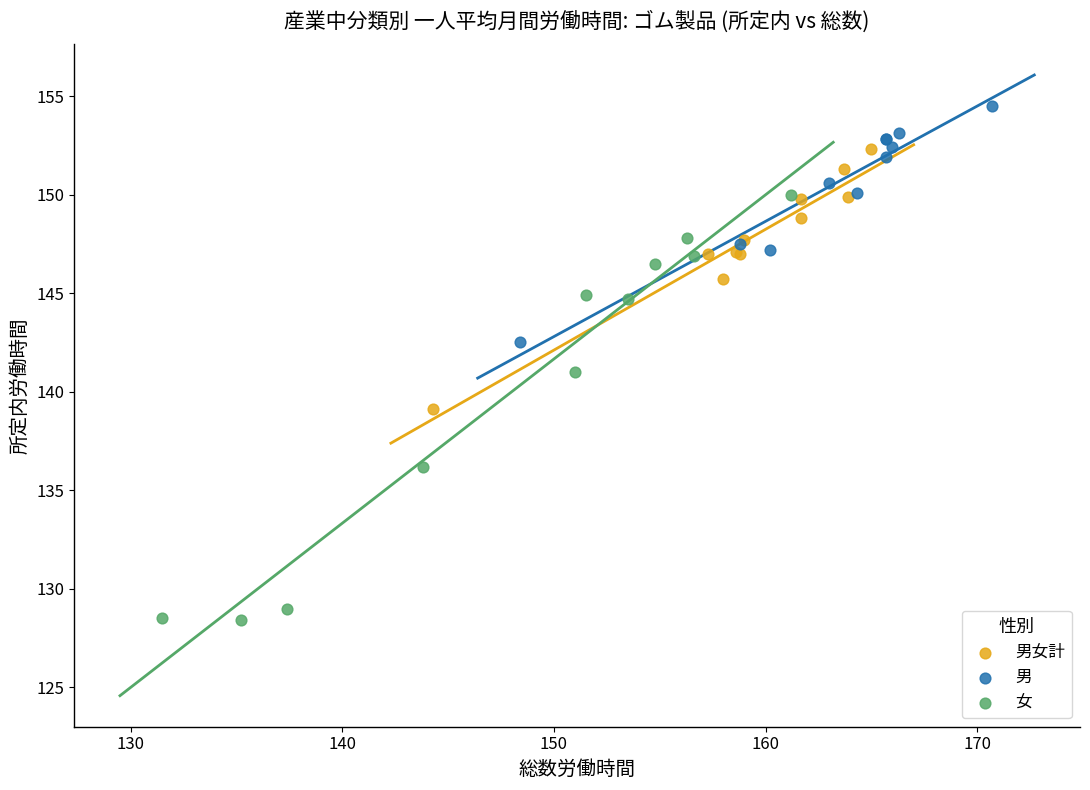

Which series reaches the maximum Y coordinate?

男